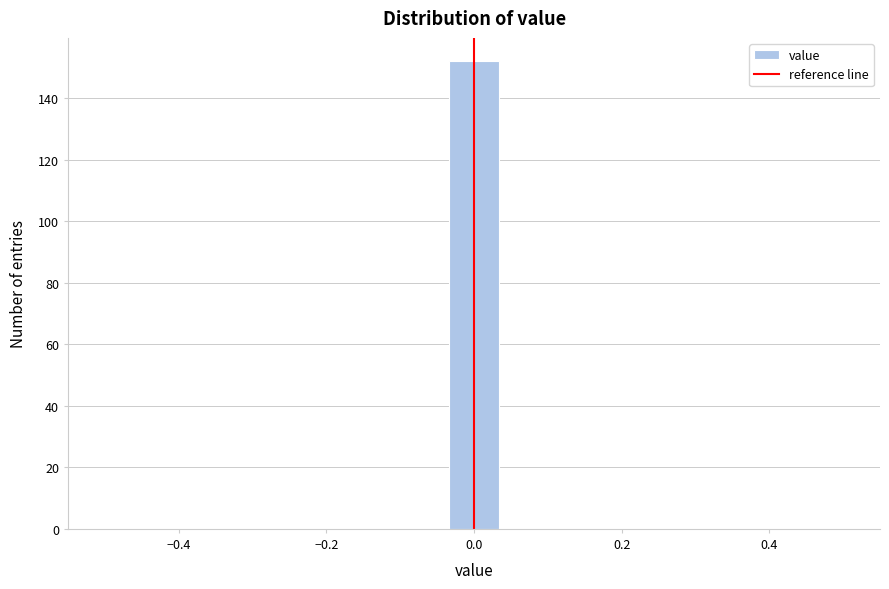

Read against the x-axis, roughly where is the centre of the tallest bar?

0.00